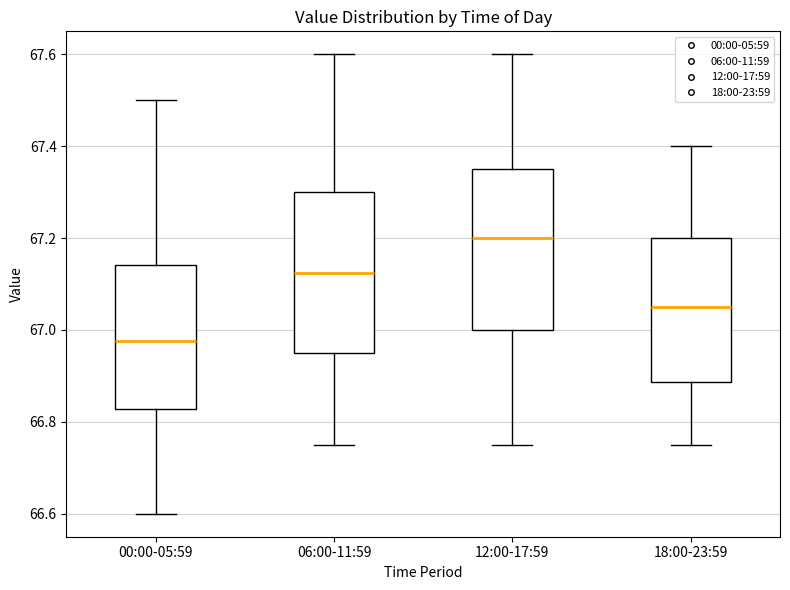

Reading left to right, transcribe this box plot: for each box, give where its median line is, the range the box spans, and where its two whiskers end, as read against the y-axis. The values are not printed on the chart, so give them approximately, as read against the axis.

00:00-05:59: median 66.98, box 66.82 to 67.14, whiskers 66.60 to 67.50
06:00-11:59: median 67.12, box 66.96 to 67.30, whiskers 66.76 to 67.60
12:00-17:59: median 67.20, box 67.00 to 67.36, whiskers 66.76 to 67.60
18:00-23:59: median 67.06, box 66.88 to 67.20, whiskers 66.76 to 67.40